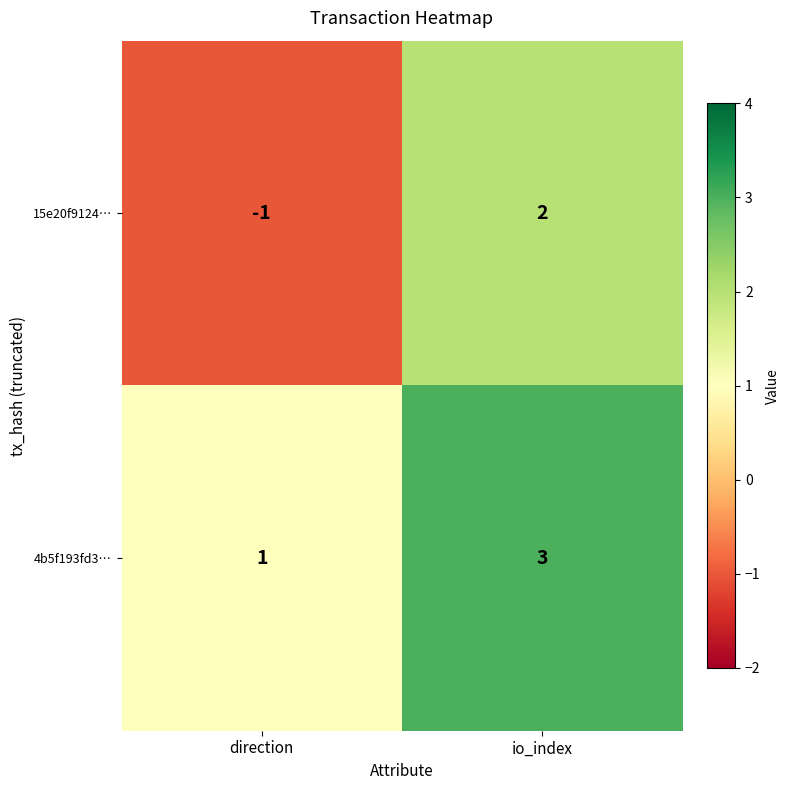

Which category has the lowest value across all series?

direction